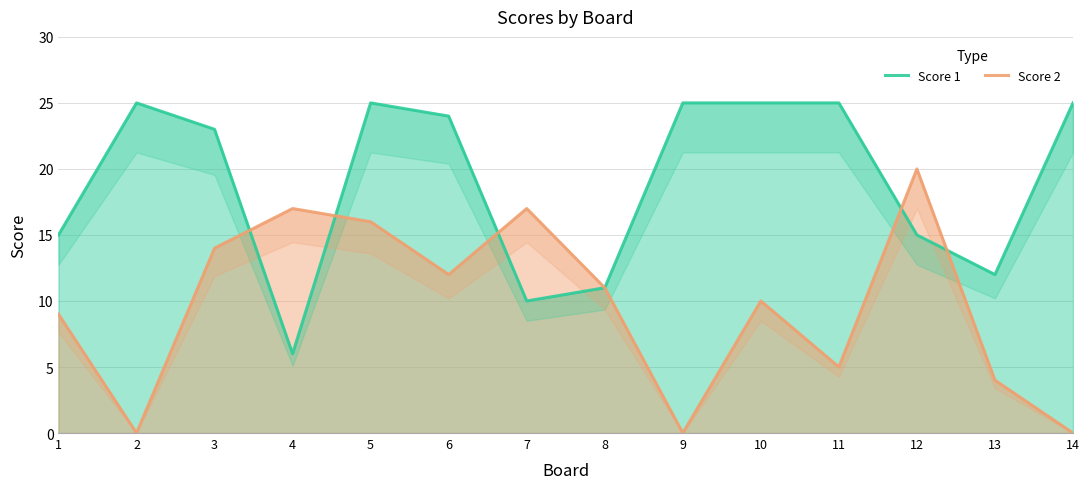

Which has a higher value, 13 or 1?

1